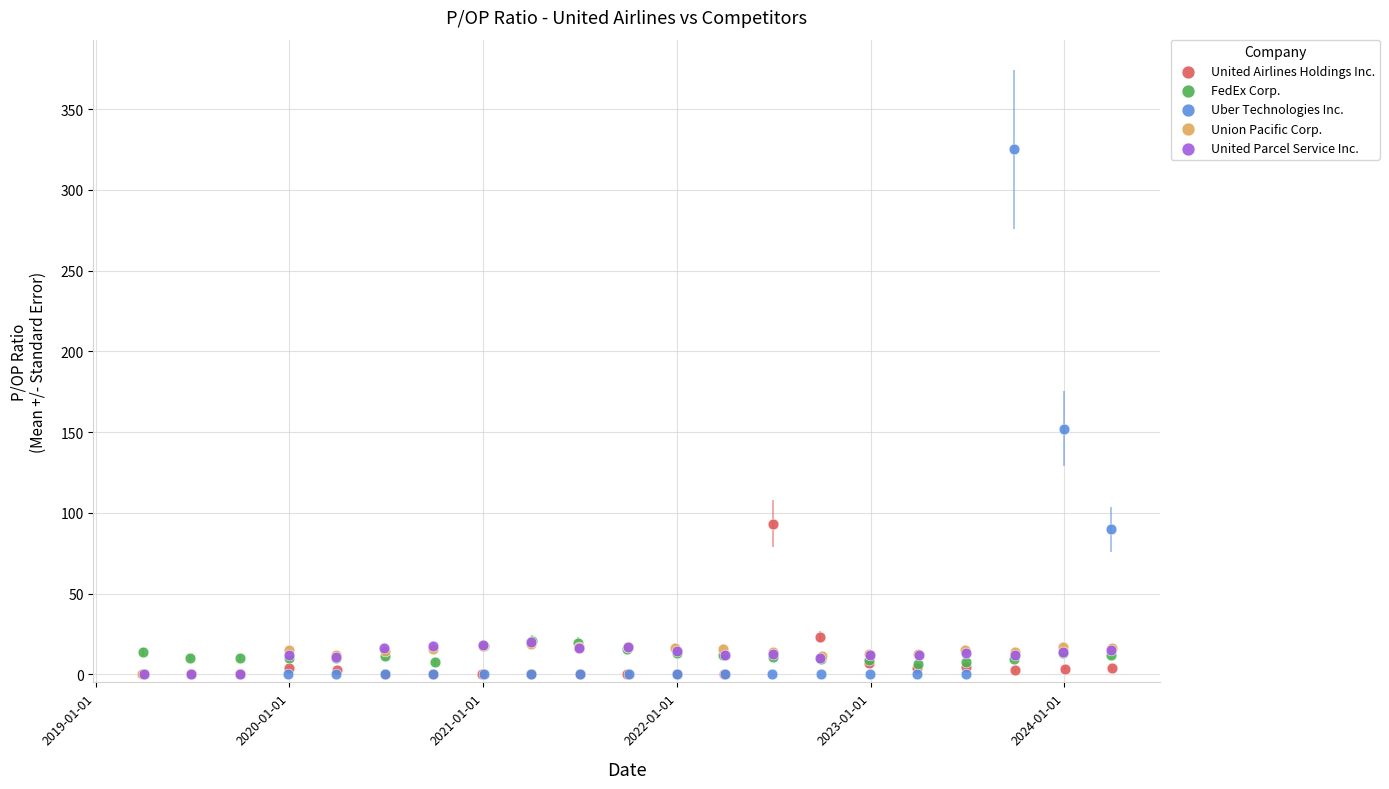

What are all the series names shown in the legend?

United Airlines Holdings Inc., FedEx Corp., Uber Technologies Inc., Union Pacific Corp., United Parcel Service Inc.